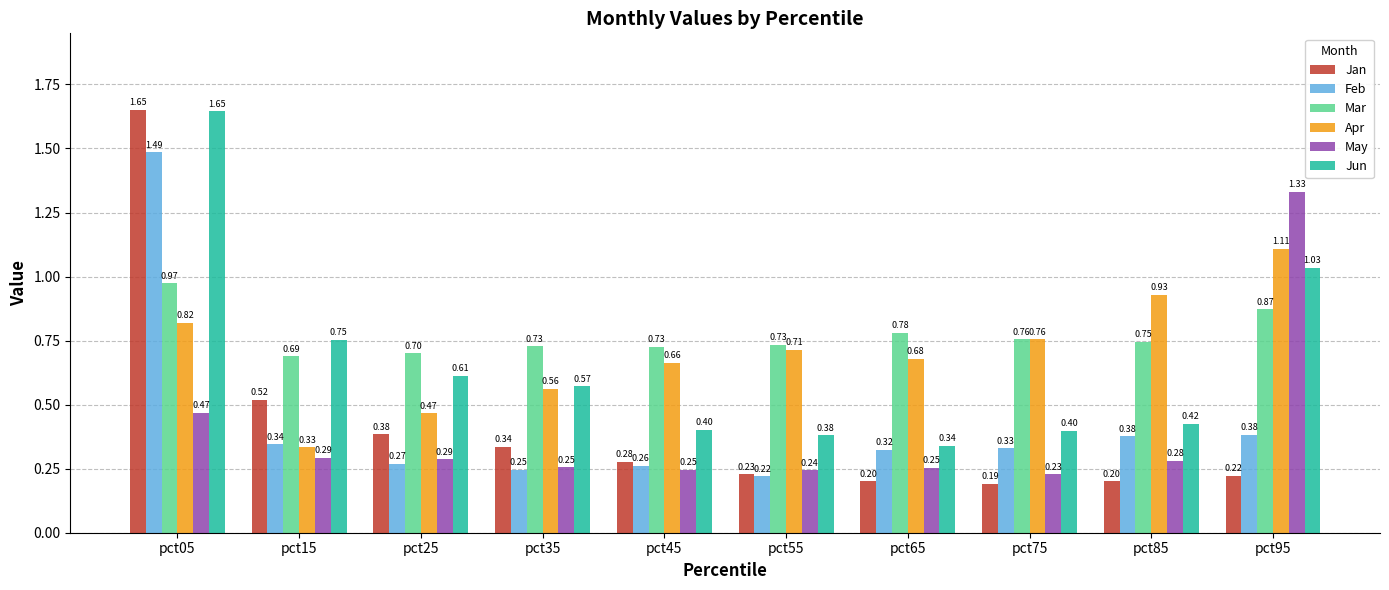

Which category has the highest value in the May series?

pct95